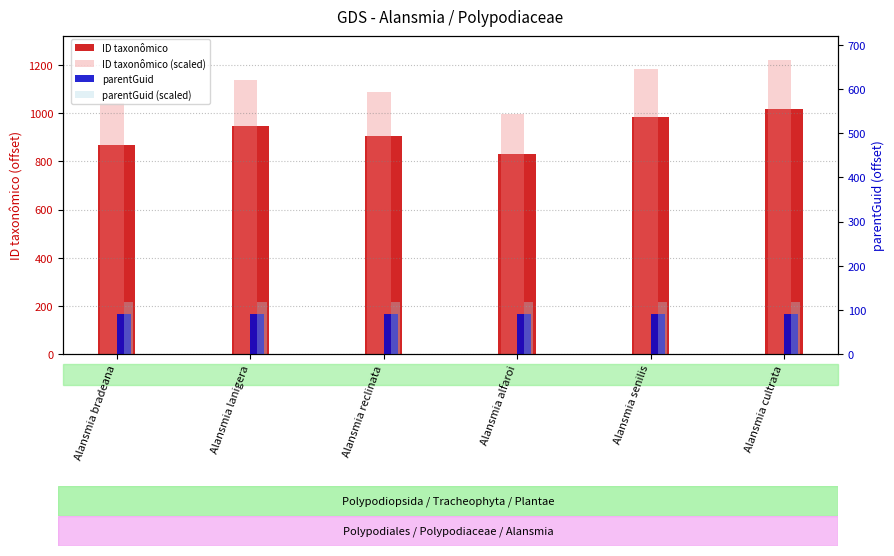

What is the average value of the parentGuid (scaled) series?

117.0